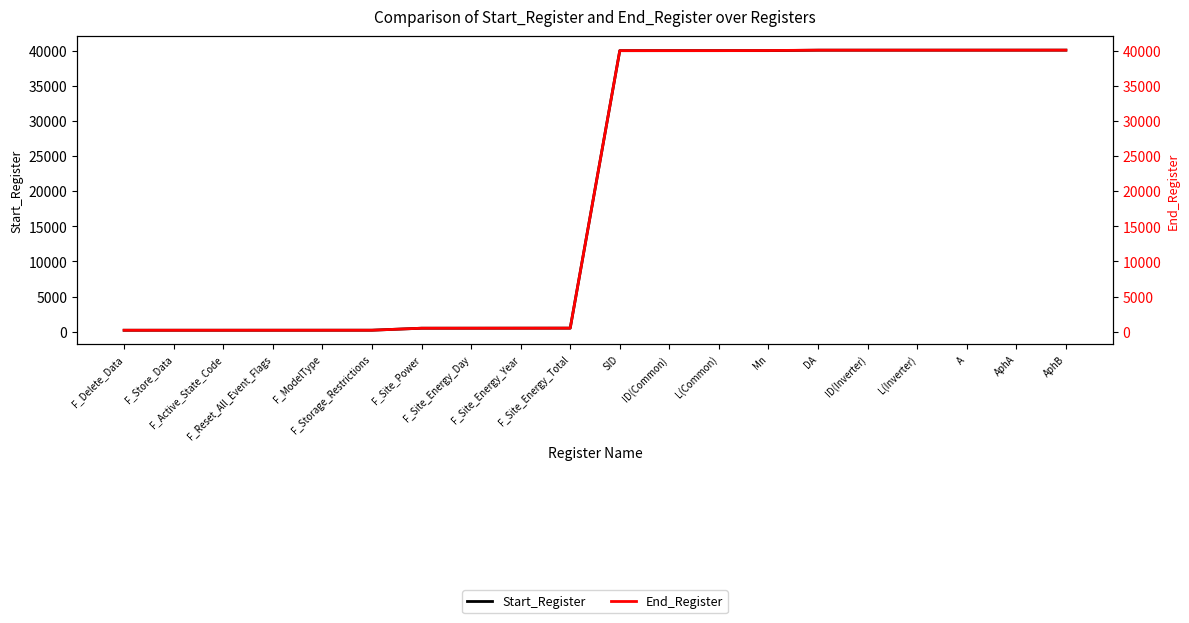

What is the label of the 5th point from the left?

F_ModelType